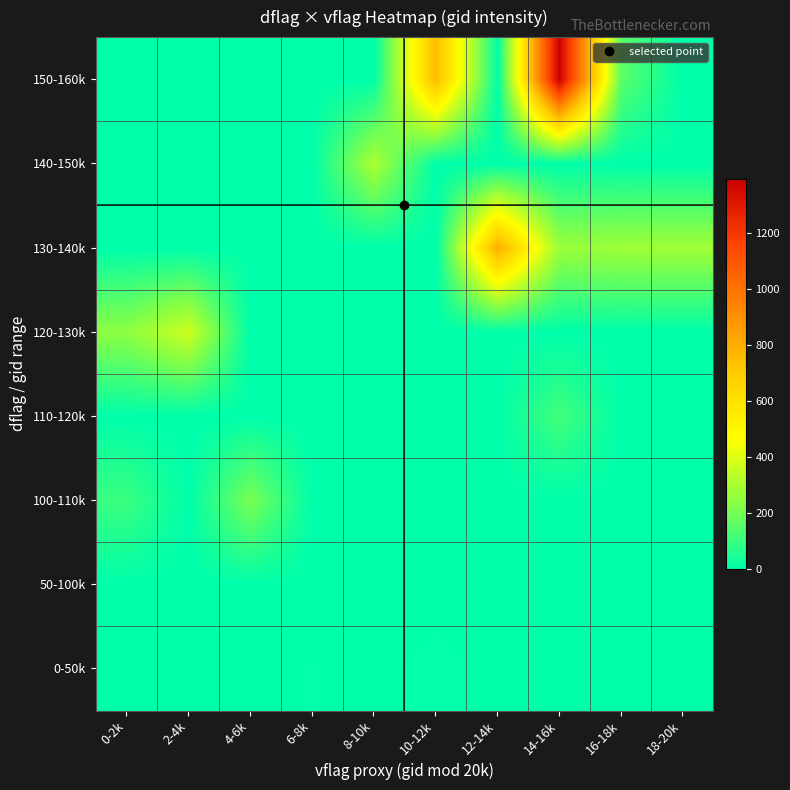

Between 16-18k and 18-20k, which is larger?

16-18k